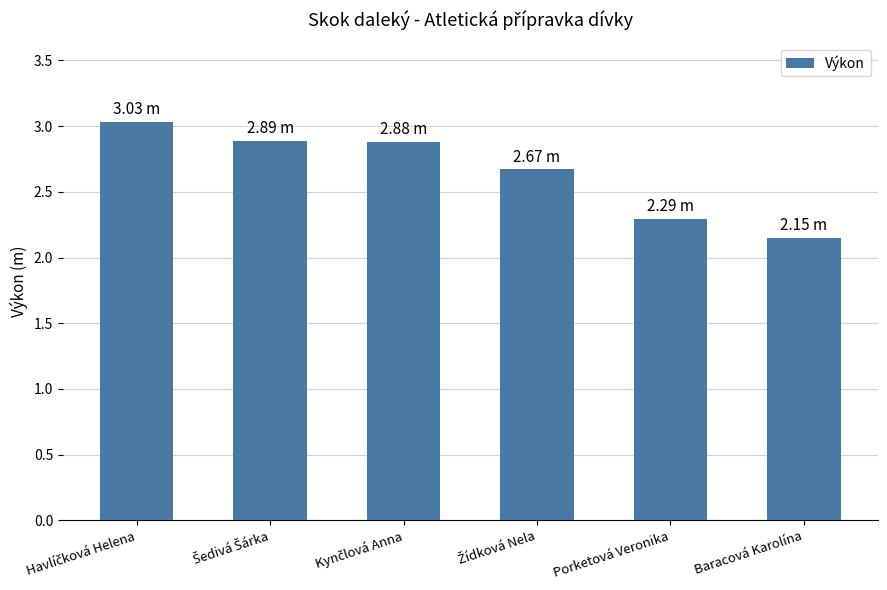

How many categories are shown in the chart?

6